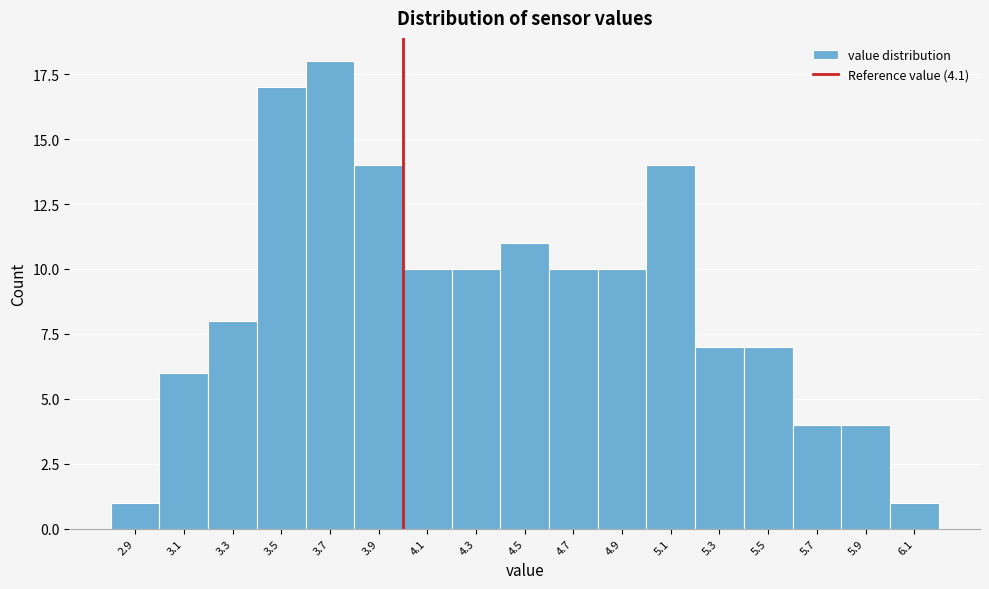

Reading left to right, what are all the values shown in this chart?

1	6	8	17	18	14	10	10	11	10	10	14	7	7	4	4	1